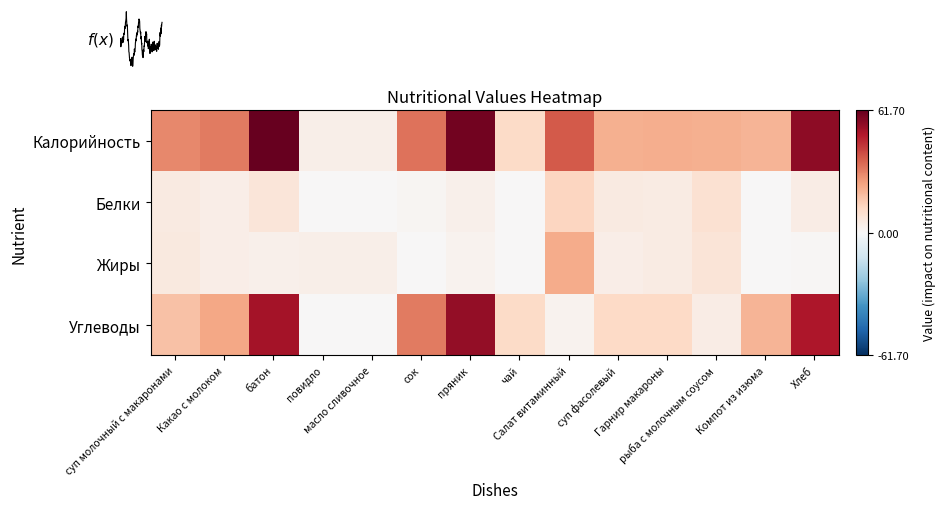

Is the value of Углеводы at Салат витаминный greater than the value of Жиры at пряник?

Yes